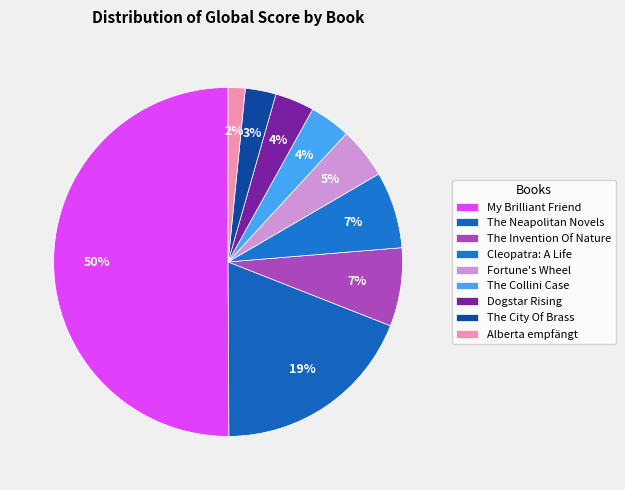

How many slices are in this pie chart?

9